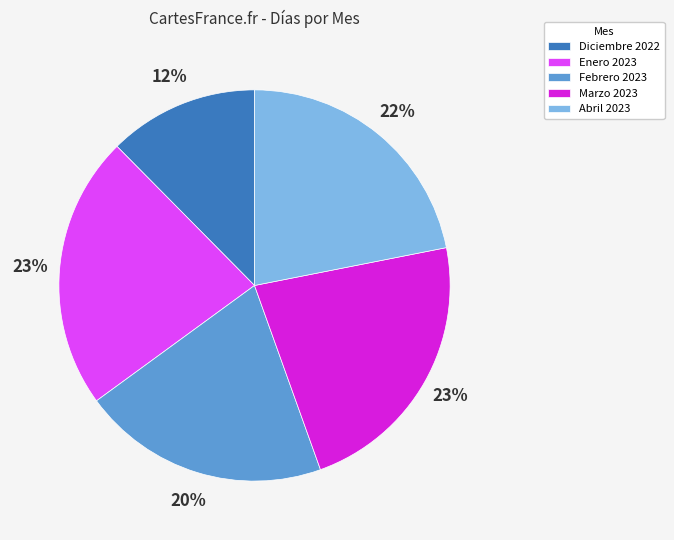

To the nearest percent, what is the average slice percentage?

20%